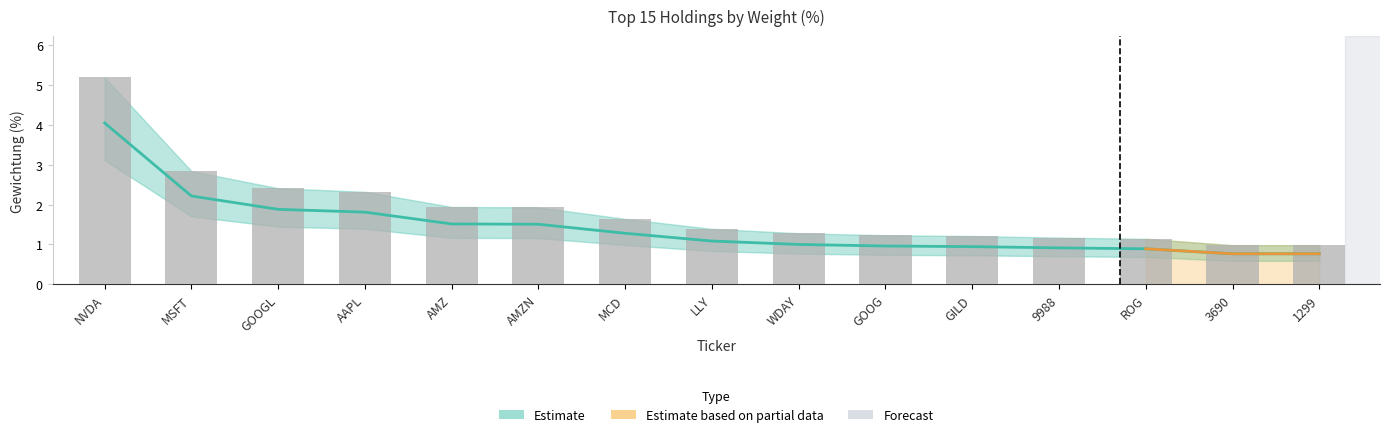

The value at AMZN is 0.5. True or false?

False